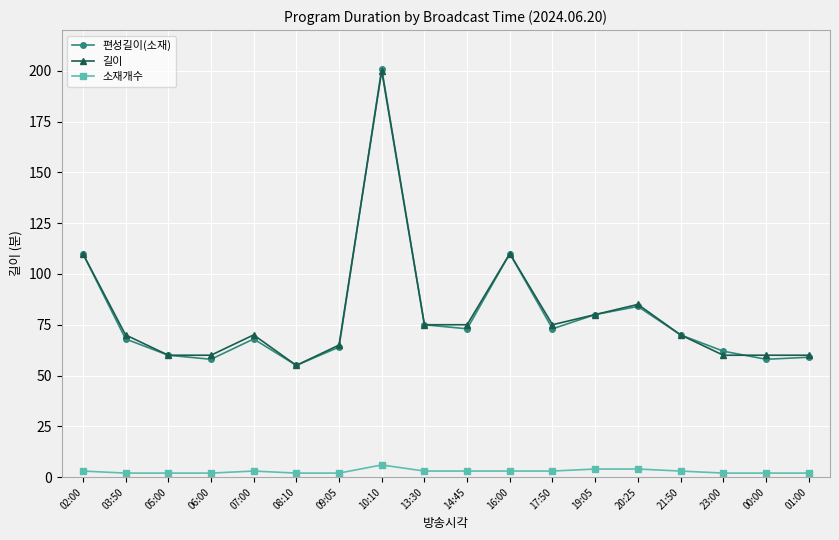

What is the difference between the maximum and second lowest values in the 소재개수 series?

4